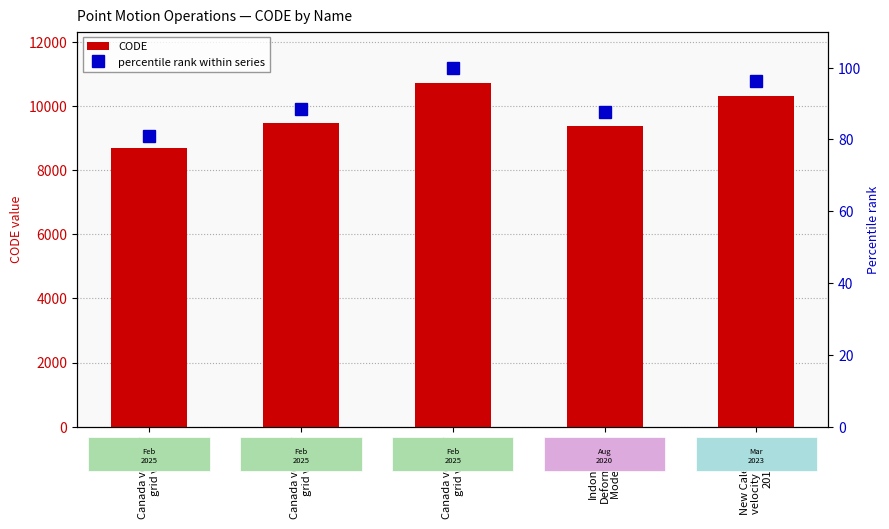

What is the difference between the maximum and minimum values in the percentile rank within series series?

19.0